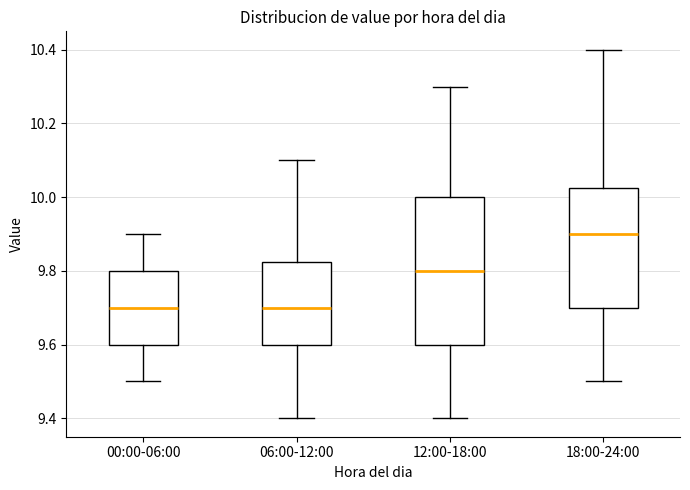

Where does the upper whisker of the box for 18:00-24:00 end on the y-axis? The values are not printed on the chart, so give them approximately, as read against the axis.

10.40